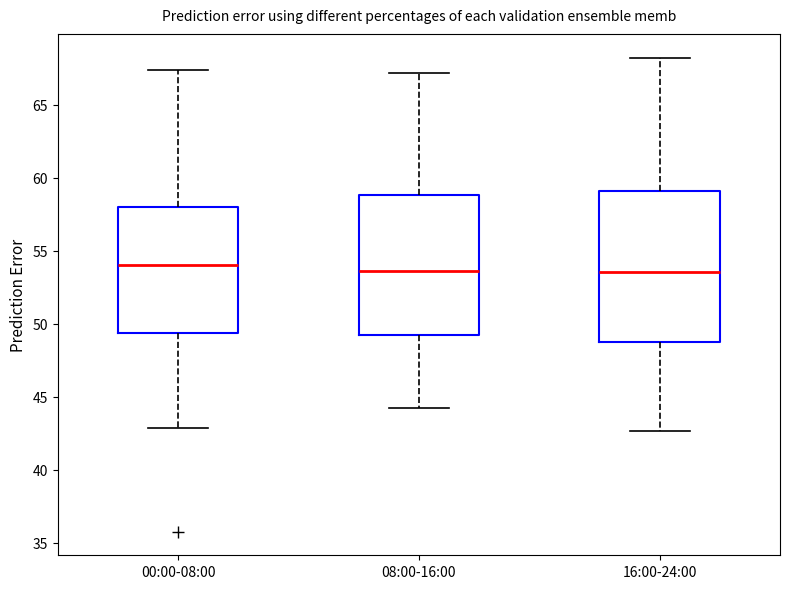

Reading left to right, transcribe this box plot: for each box, give where its median line is, the range the box spans, and where its two whiskers end, as read against the y-axis. The values are not printed on the chart, so give them approximately, as read against the axis.

00:00-08:00: median 54.0, box 49.5 to 58.0, whiskers 43.0 to 67.5
08:00-16:00: median 53.5, box 49.5 to 59.0, whiskers 44.5 to 67.0
16:00-24:00: median 53.5, box 49.0 to 59.0, whiskers 42.5 to 68.0